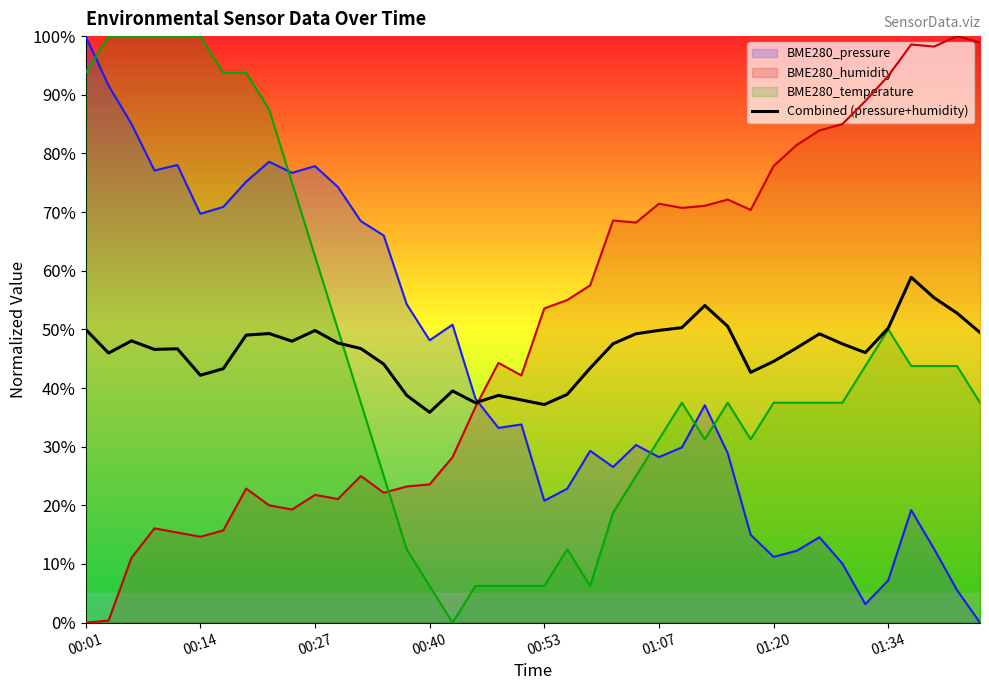

Rank the series at 00:53 from lowest to highest value.

BME280_temperature, BME280_pressure, Combined (pressure+humidity), BME280_humidity